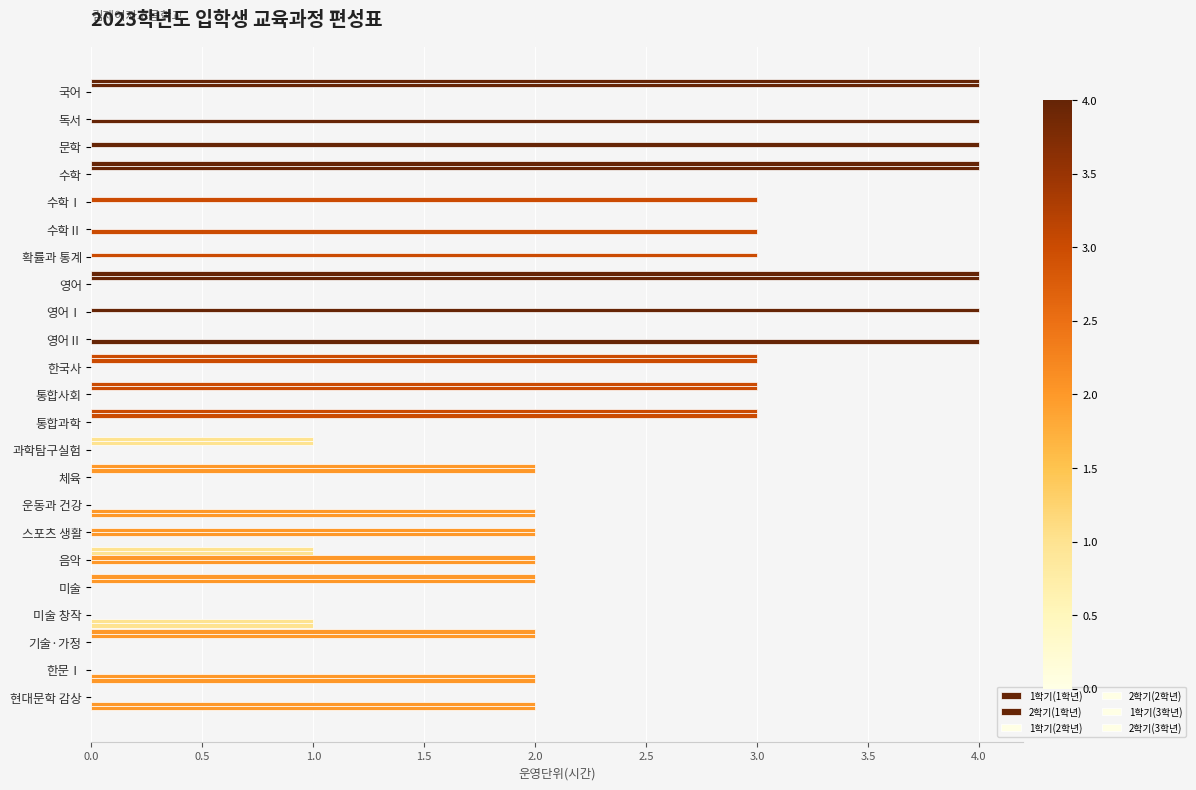

Reading left to right, extract all data points from this chart.

1학기(1학년): 4	0	0	4	0	0	0	4	0	0	3	3	3	1	2	0	0	1	2	0	2	0	0
2학기(1학년): 4	0	0	4	0	0	0	4	0	0	3	3	3	1	2	0	0	1	2	0	2	0	0
1학기(2학년): 0	0	4	0	3	0	3	0	4	0	0	0	0	0	0	0	2	2	0	0	0	0	0
2학기(2학년): 0	4	0	0	0	3	0	0	0	4	0	0	0	0	0	0	2	2	0	0	0	0	0
1학기(3학년): 0	0	0	0	0	0	0	0	0	0	0	0	0	0	0	2	0	0	0	1	0	2	2
2학기(3학년): 0	0	0	0	0	0	0	0	0	0	0	0	0	0	0	2	0	0	0	1	0	2	2